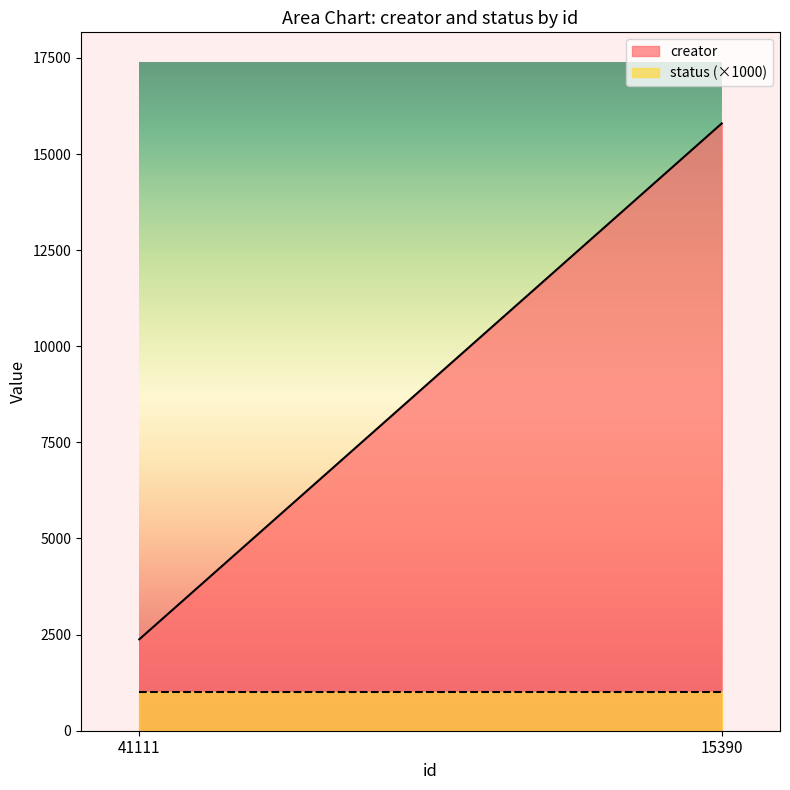

Reading right to left, extract all data points from this chart.

creator: 15796	2377
status: 1	1